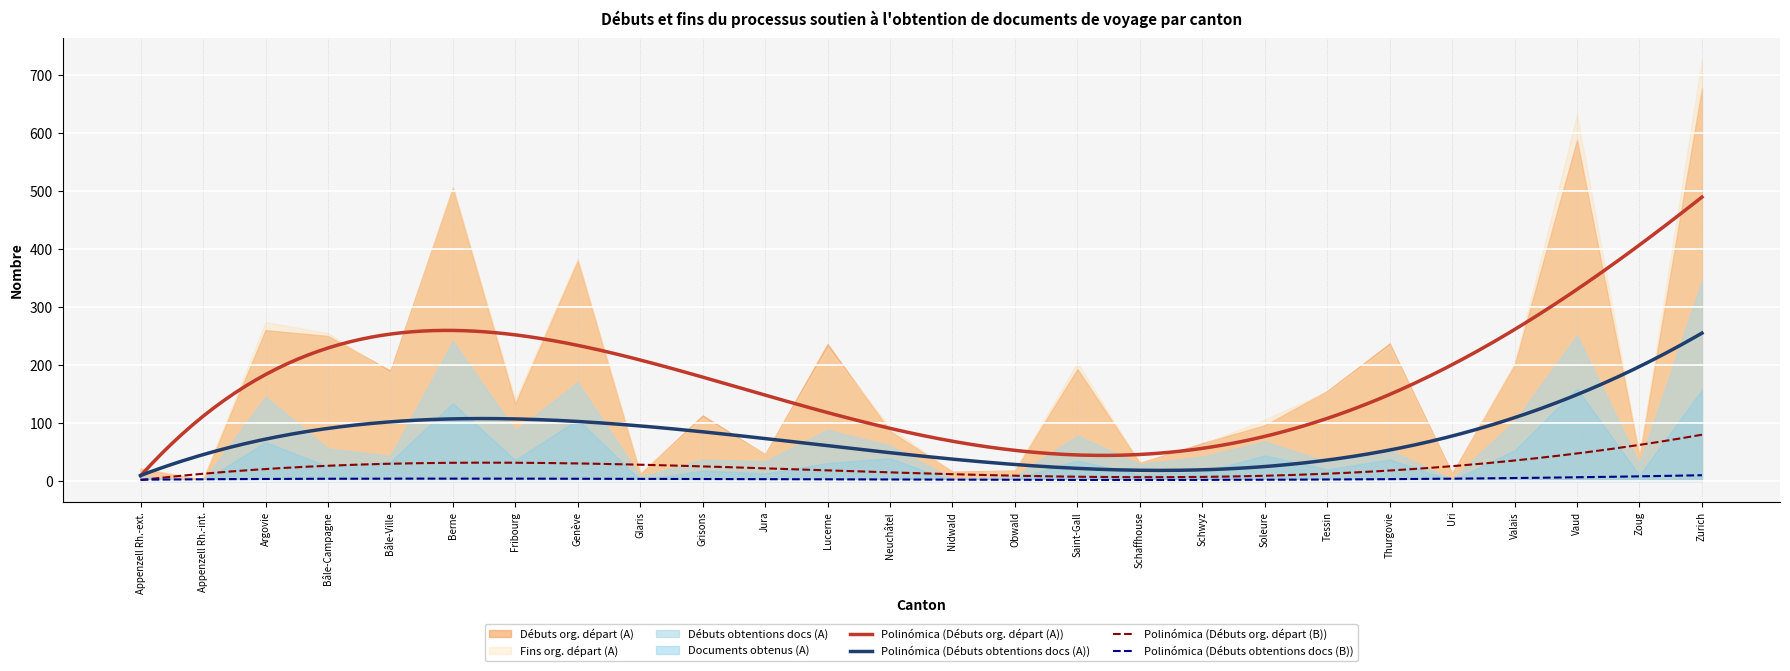

Is it true that Débuts org. départ (B) equals 15 at Thurgovie?

True